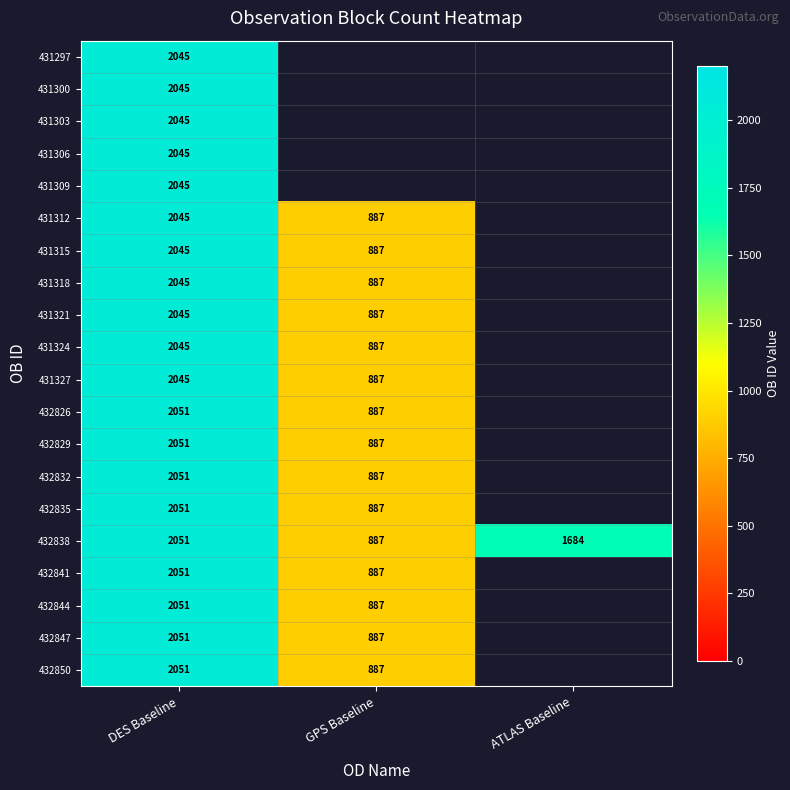

What is the difference between the 431321 values at DES Baseline and GPS Baseline?

1158